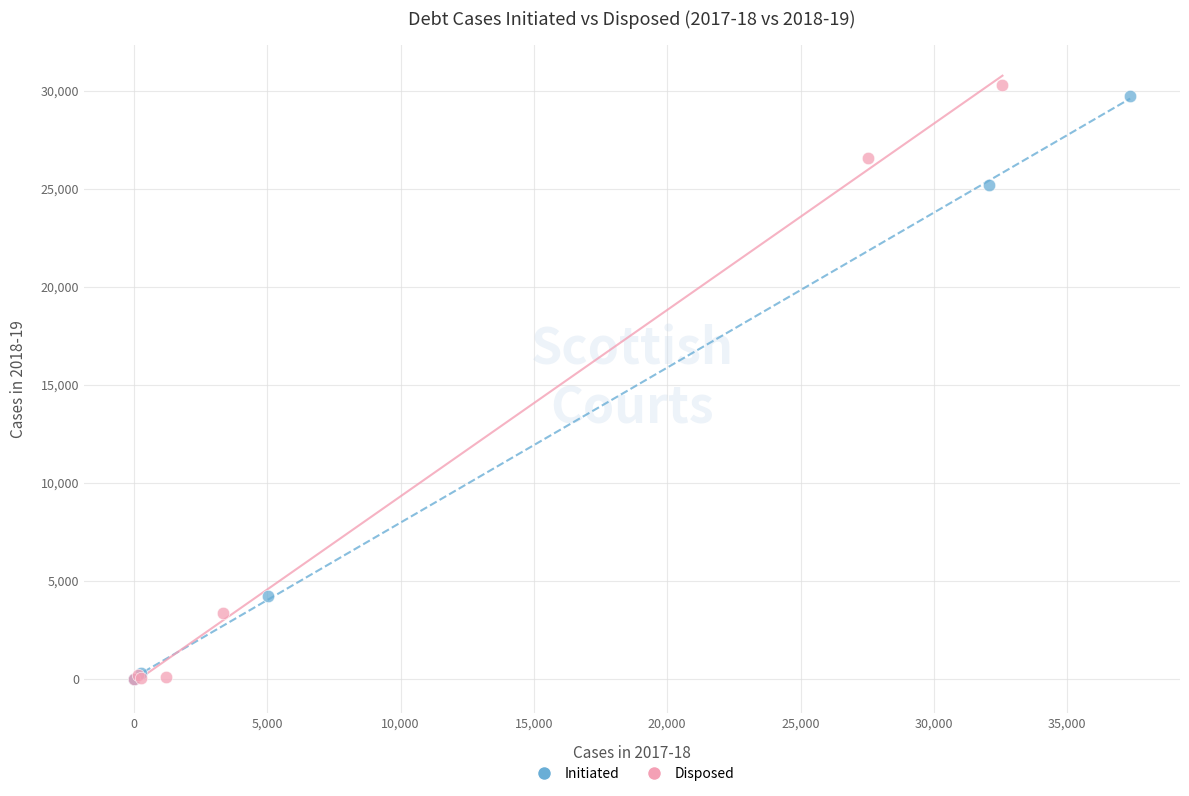

What are all the series names shown in the legend?

Initiated, Disposed